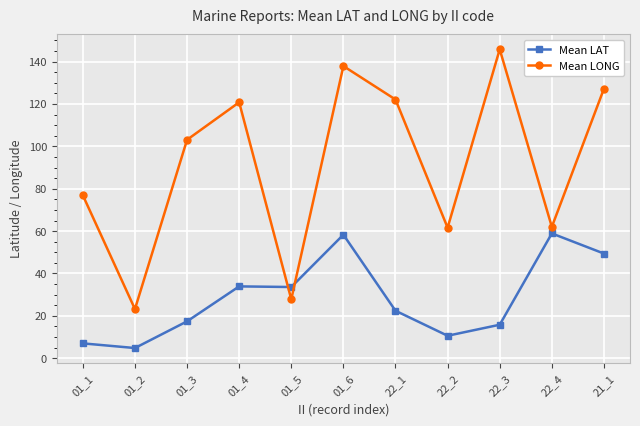

What is the sum of all Mean LONG values?

1008.4